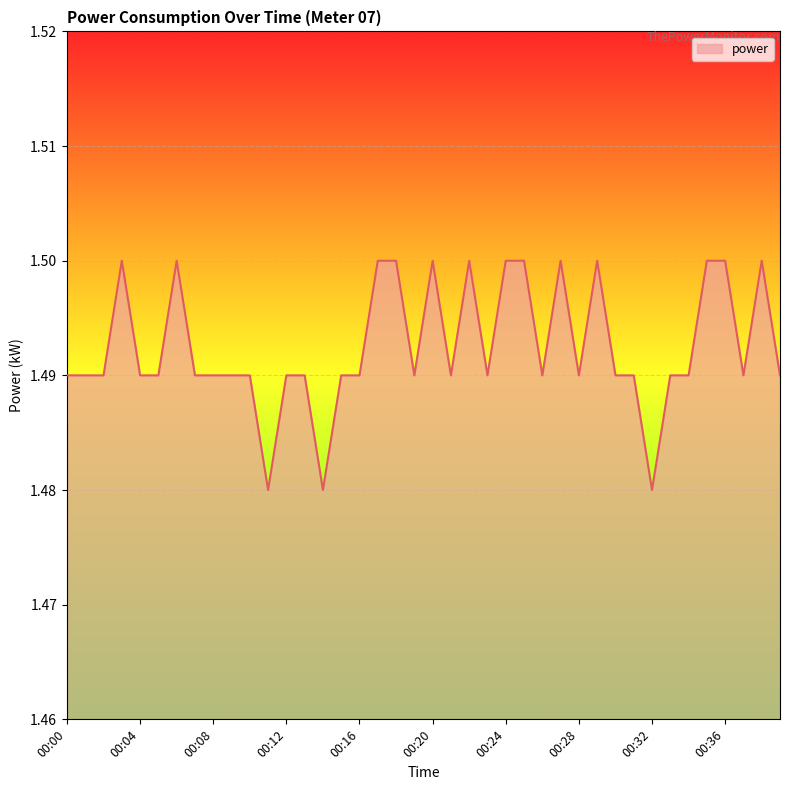

Does the chart have visible grid lines?

Yes